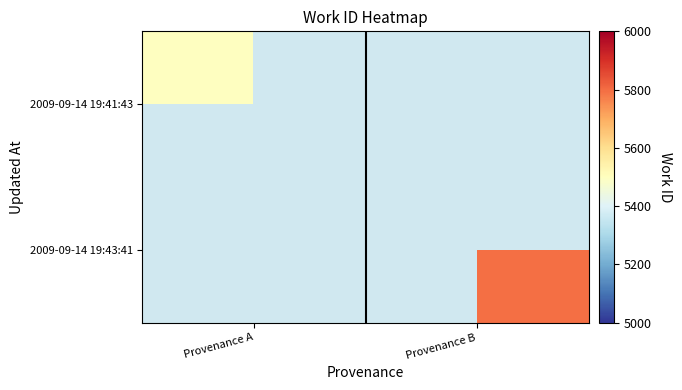

Rank the categories by 2009-09-14 19:41:43 value from highest to lowest.

Provenance A, Provenance B